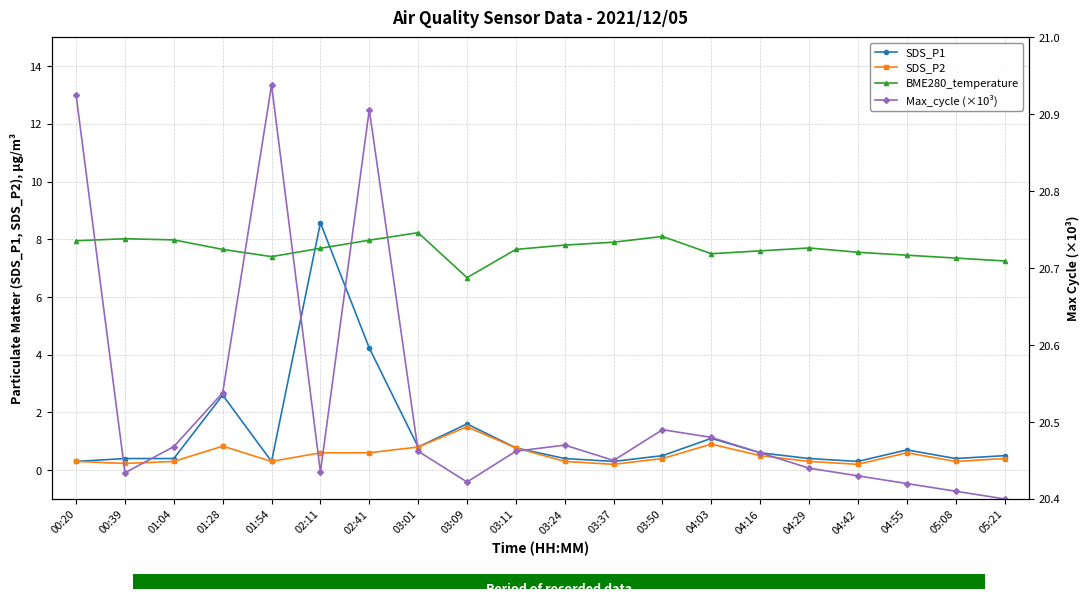

Where is SDS_P1 nearest to the value 4?

02:41